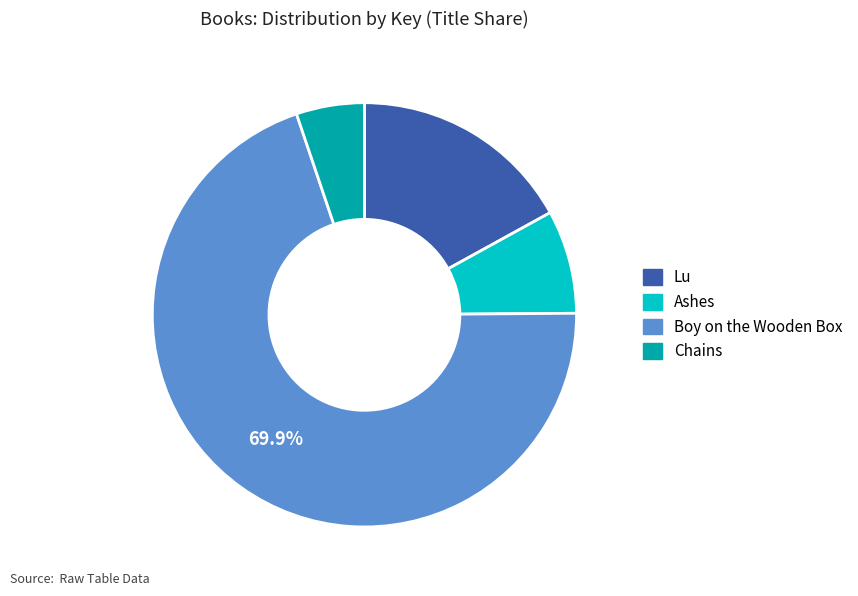

Which category has the smallest portion of the pie?

Chains